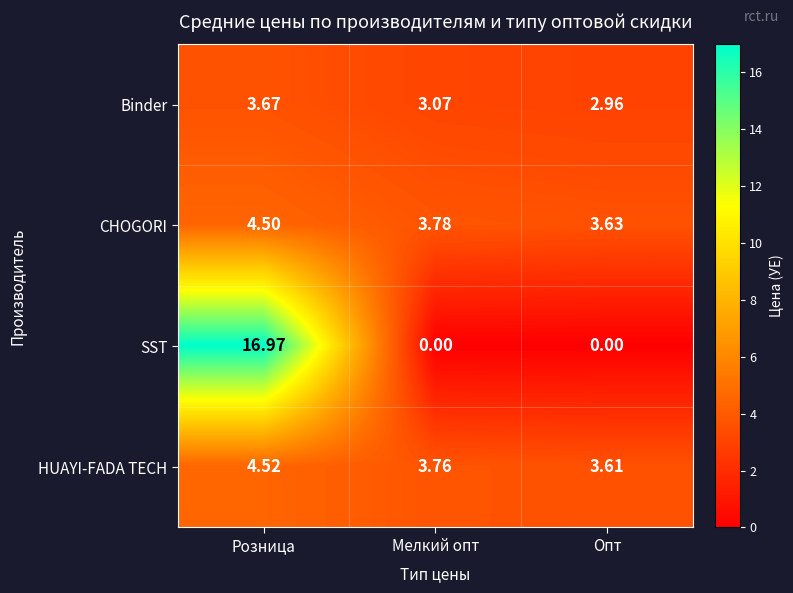

Which series has the widest spread of values?

SST